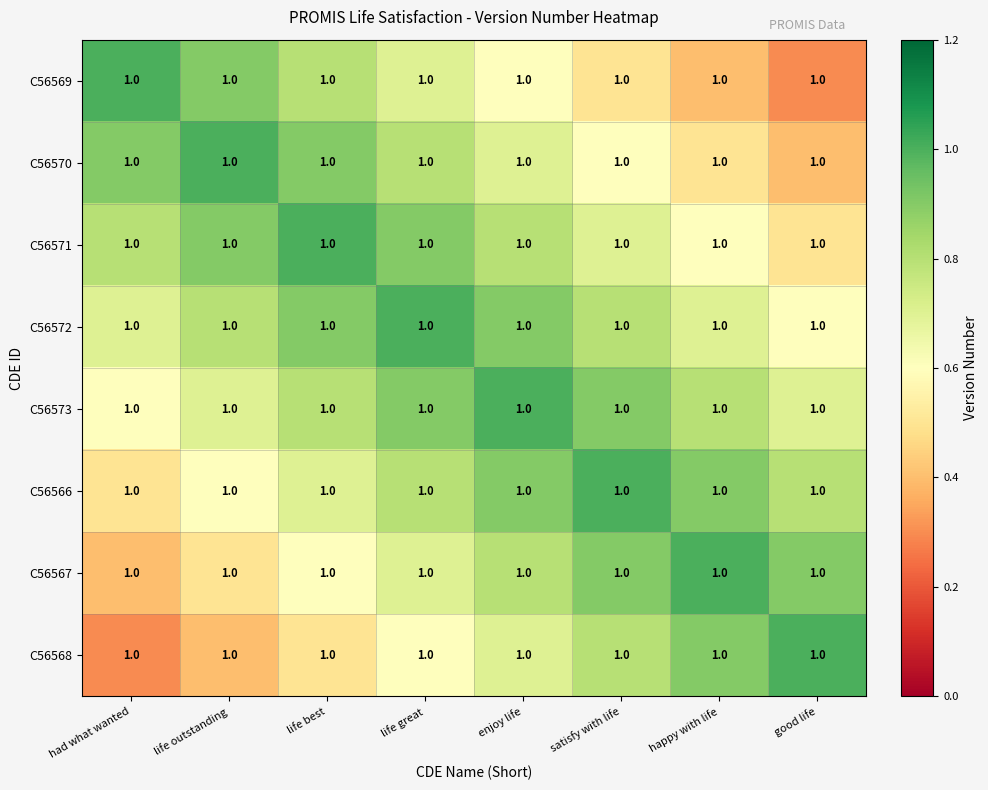

What is the total value across all series at good life?

5.2